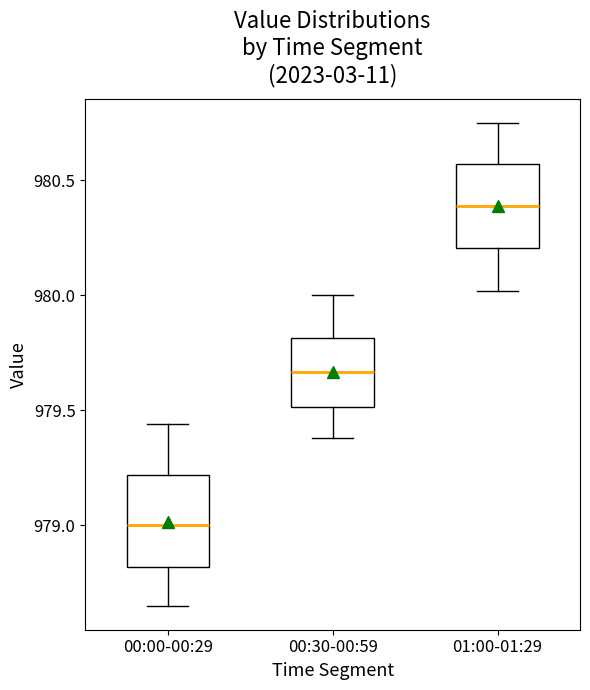

Where is the upper edge of the box for 00:00-00:29 on the y-axis? The values are not printed on the chart, so give them approximately, as read against the axis.

979.20